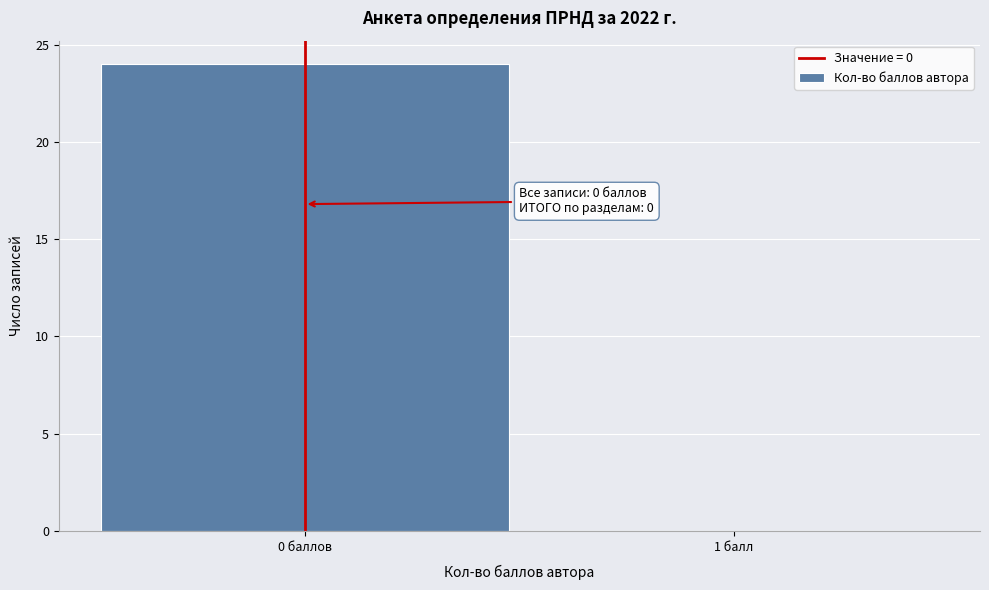

Reading left to right, list all the values displayed in this chart.

0 баллов=24	1 балл=0